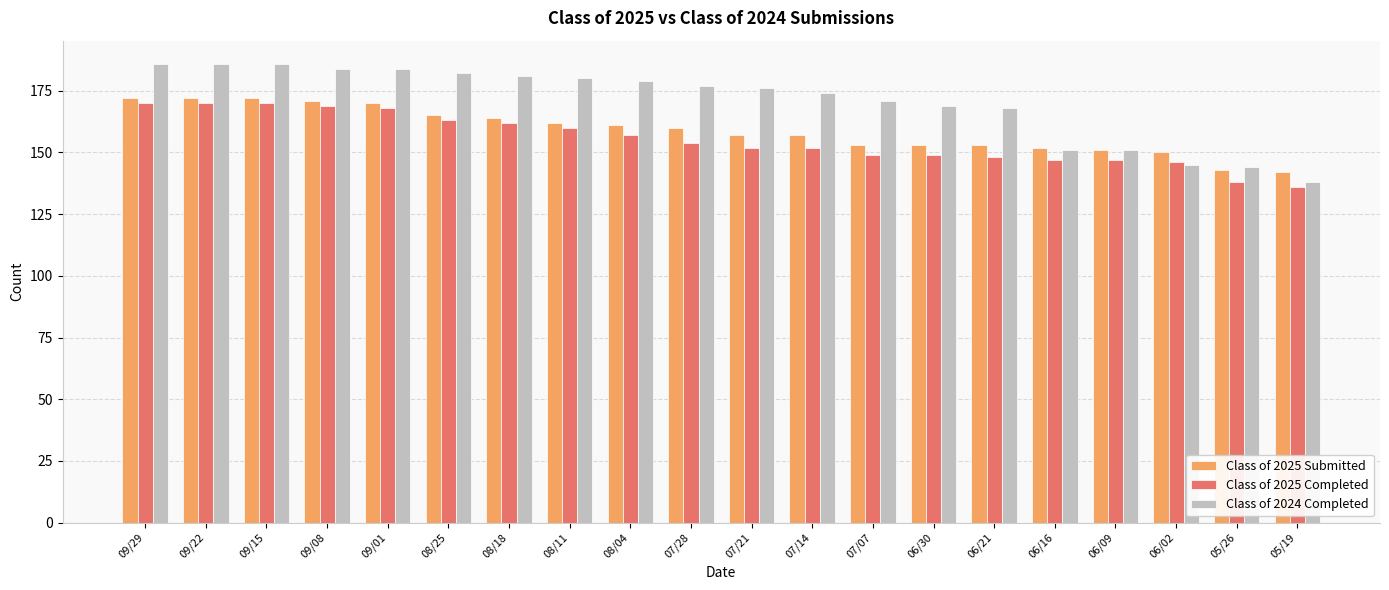

What is the difference between the Class of 2025 Submitted values at 06/21 and 07/28?

7